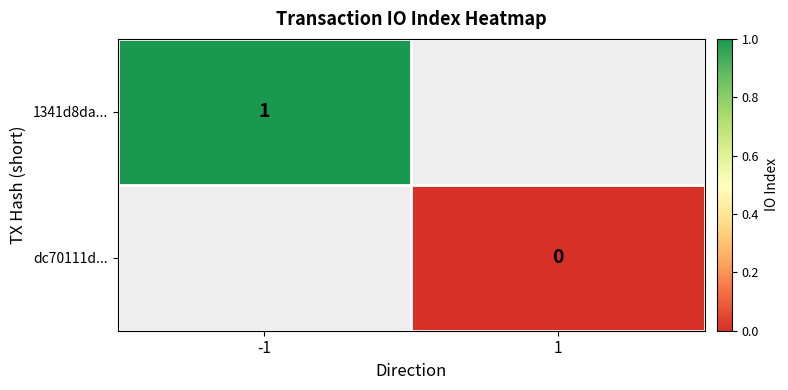

True or false: 1341d8da... has a value of 2 at -1.

False